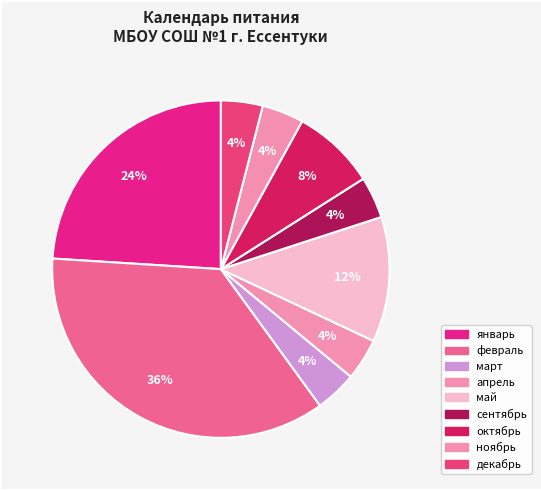

Is there any slice that represents more than half of the pie?

No